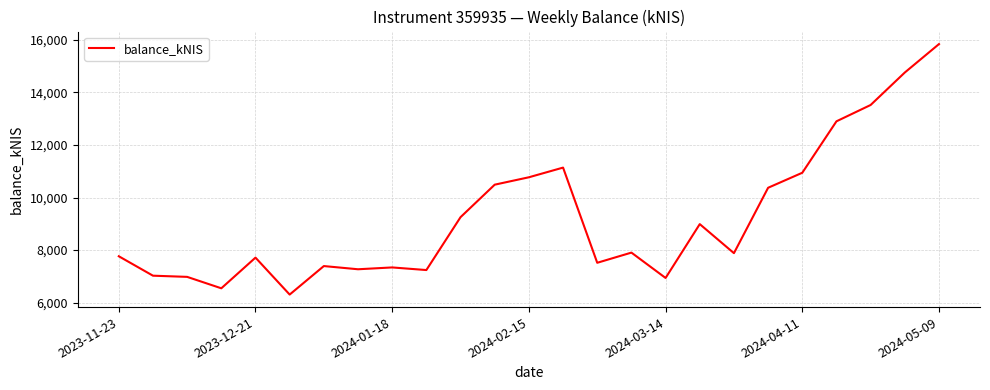

What is the difference between the maximum and minimum values?

9527.5